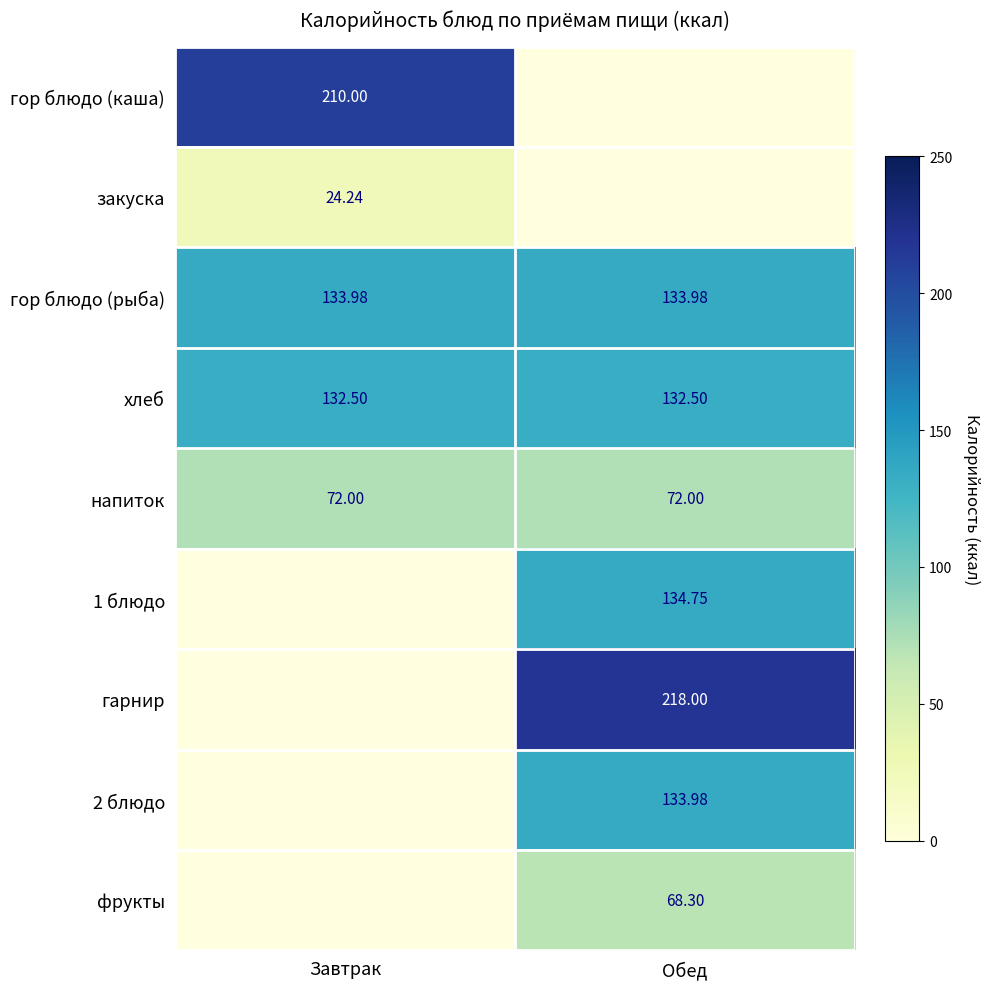

Is the value of фрукты at Обед greater than the value of гарнир at Обед?

No